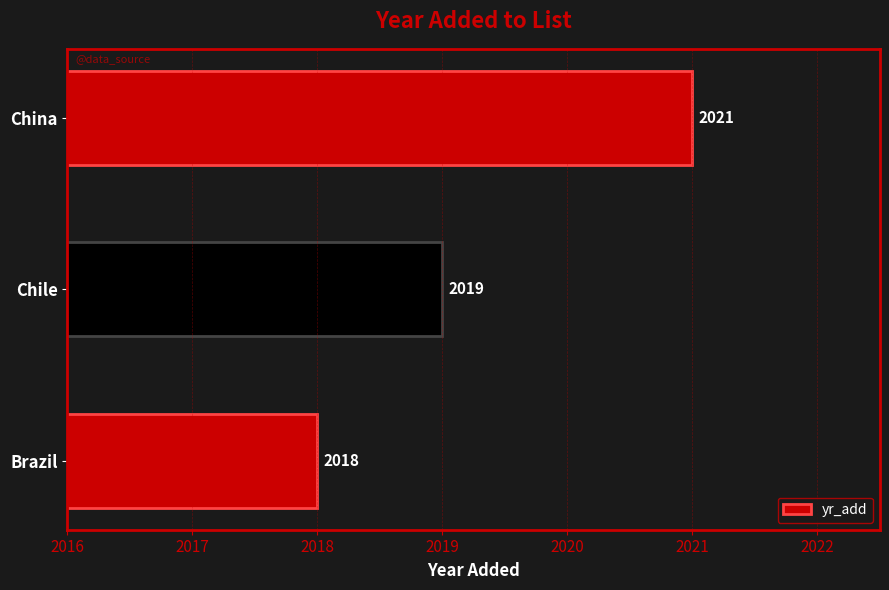

List the labels in order of value, smallest first.

Brazil, Chile, China